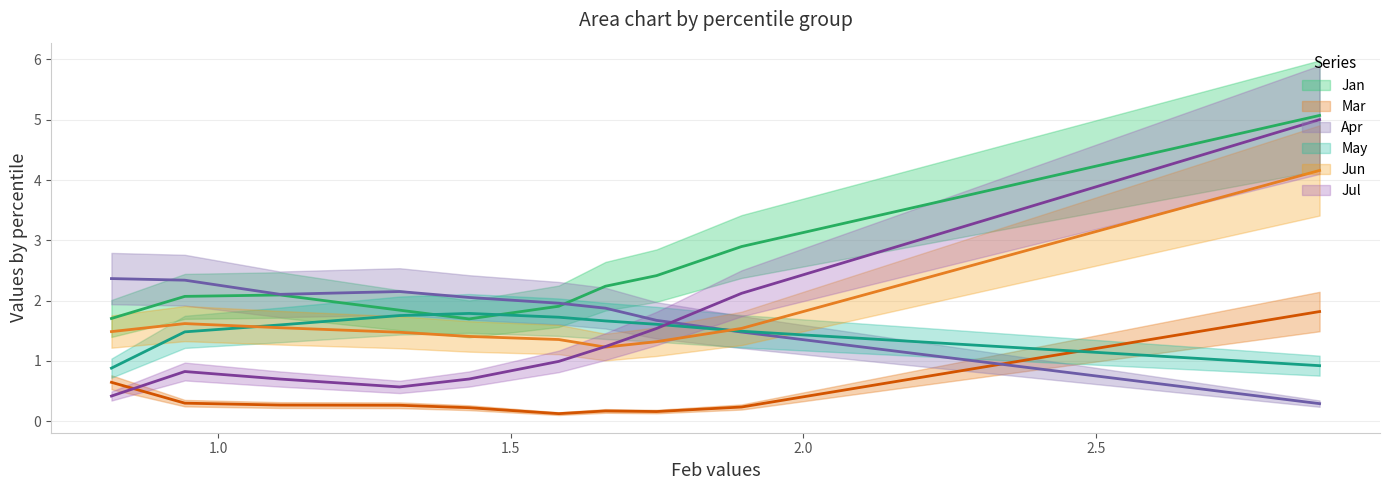

Reading left to right, list all the values displayed in this chart.

Jan: pct05=5.1	pct15=2.9	pct25=2.4	pct35=2.2	pct45=1.9	pct55=1.7	pct65=1.8	pct75=2.1	pct85=2.1	pct95=1.7
Mar: pct05=1.8	pct15=0.2	pct25=0.2	pct35=0.2	pct45=0.1	pct55=0.2	pct65=0.3	pct75=0.3	pct85=0.3	pct95=0.6
Apr: pct05=0.3	pct15=1.5	pct25=1.7	pct35=1.9	pct45=2.0	pct55=2.1	pct65=2.2	pct75=2.1	pct85=2.3	pct95=2.4
May: pct05=0.9	pct15=1.5	pct25=1.6	pct35=1.7	pct45=1.7	pct55=1.8	pct65=1.8	pct75=1.6	pct85=1.5	pct95=0.9
Jun: pct05=4.2	pct15=1.5	pct25=1.3	pct35=1.2	pct45=1.4	pct55=1.4	pct65=1.5	pct75=1.5	pct85=1.6	pct95=1.5
Jul: pct05=5.0	pct15=2.1	pct25=1.5	pct35=1.2	pct45=1.0	pct55=0.7	pct65=0.6	pct75=0.7	pct85=0.8	pct95=0.4